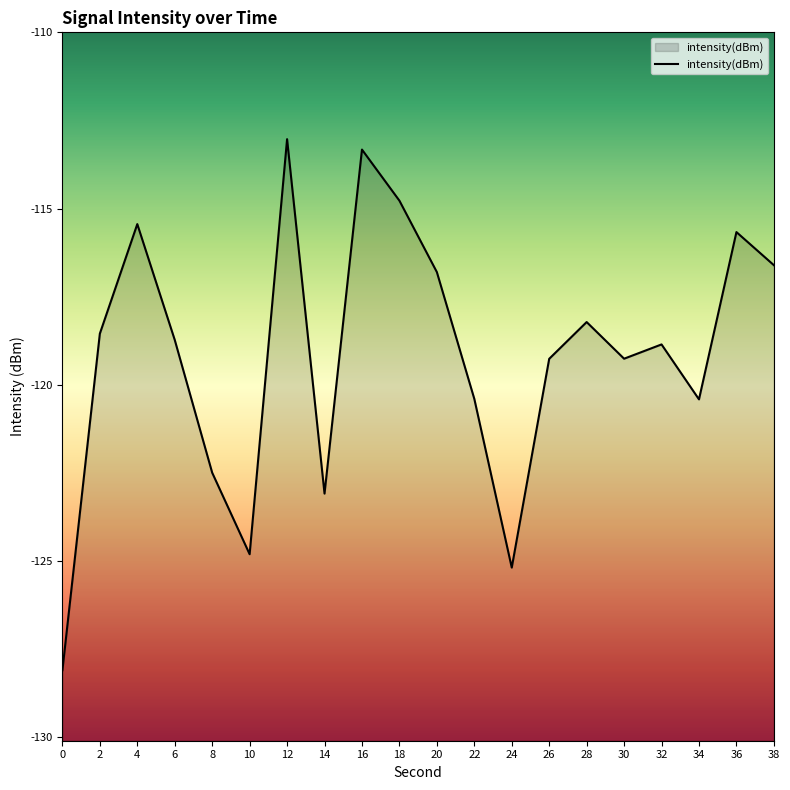

What is the difference between the values at 14 and 6?

4.4